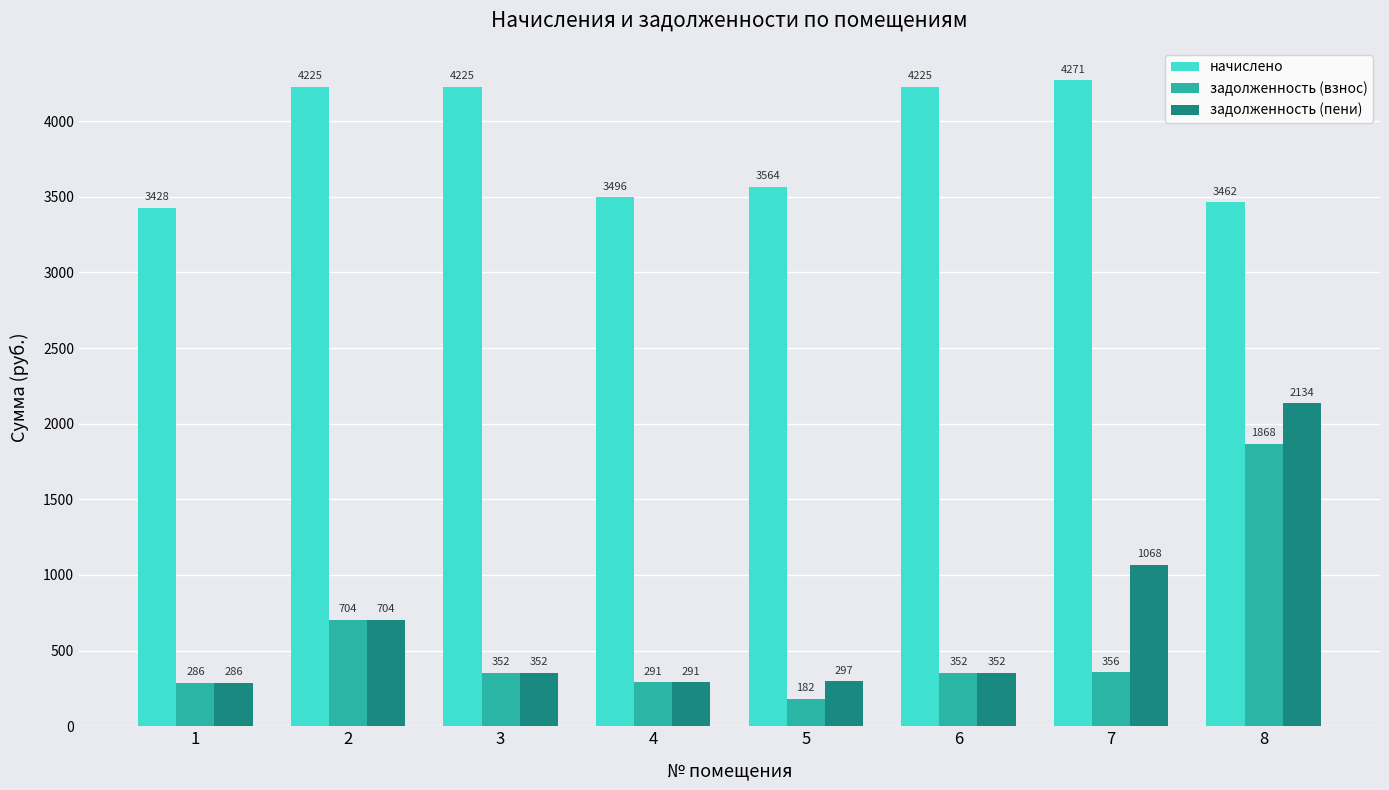

What are all the series names shown in the legend?

начислено, задолженность (взнос), задолженность (пени)